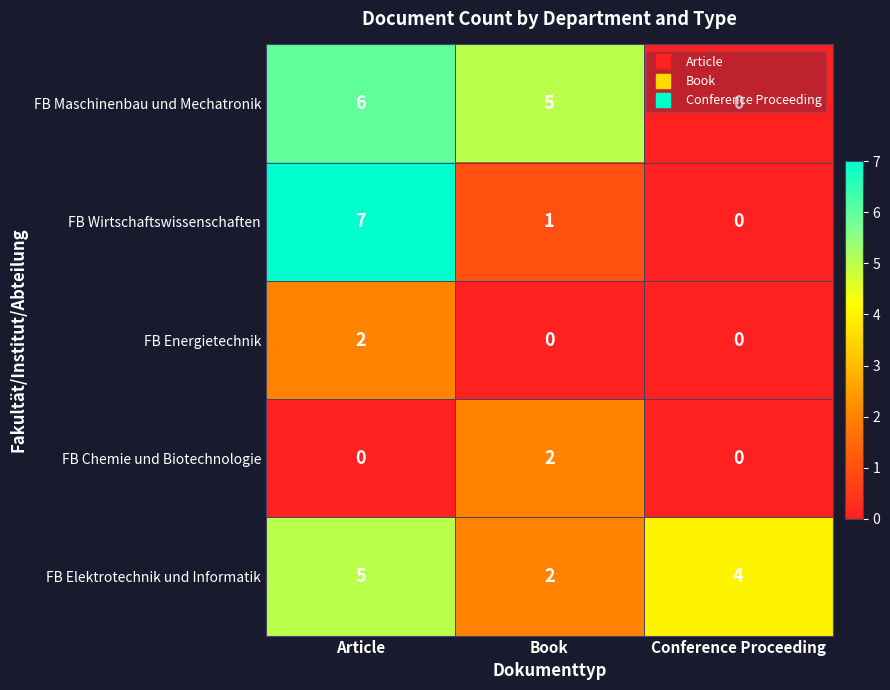

The FB Energietechnik series shows -1 at Book. True or false?

False